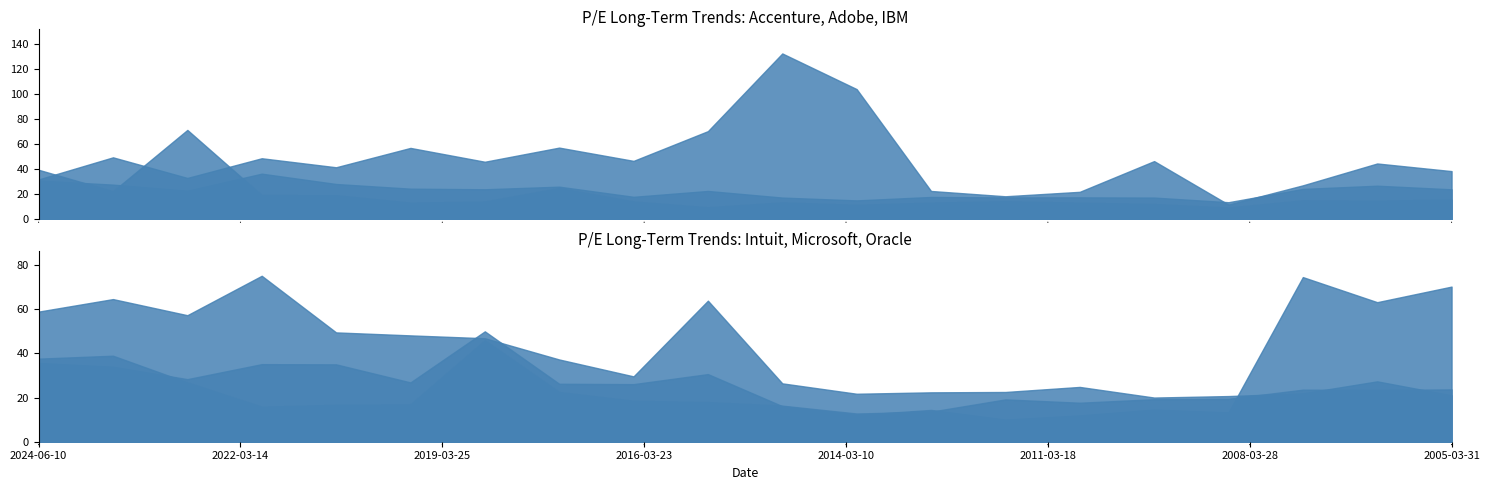

At how many categories does at least one series exceed 117?

1